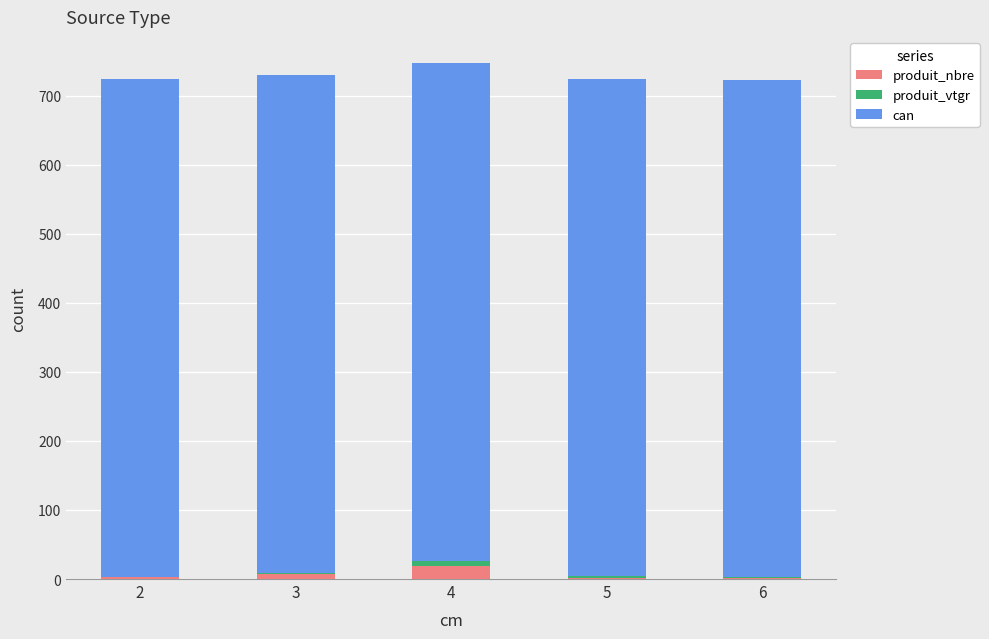

What is the maximum value for produit_nbre?

19.0